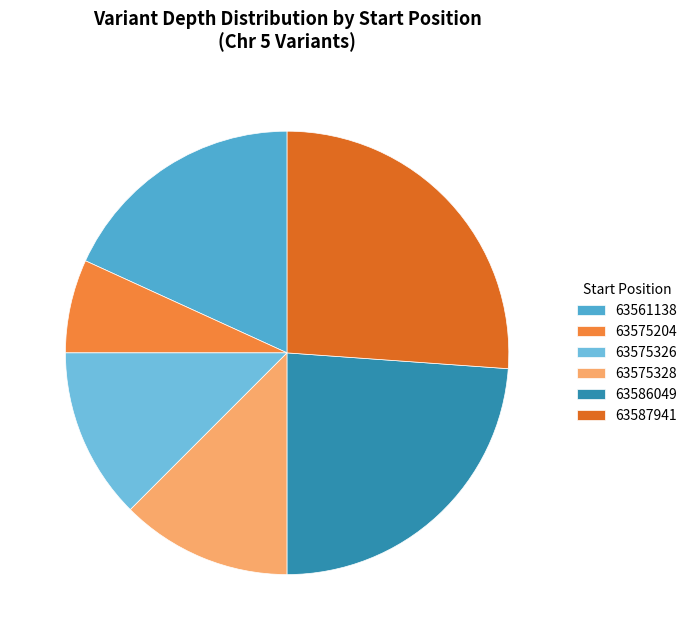

To the nearest percent, what percentage of the pie is 63575328?

12%